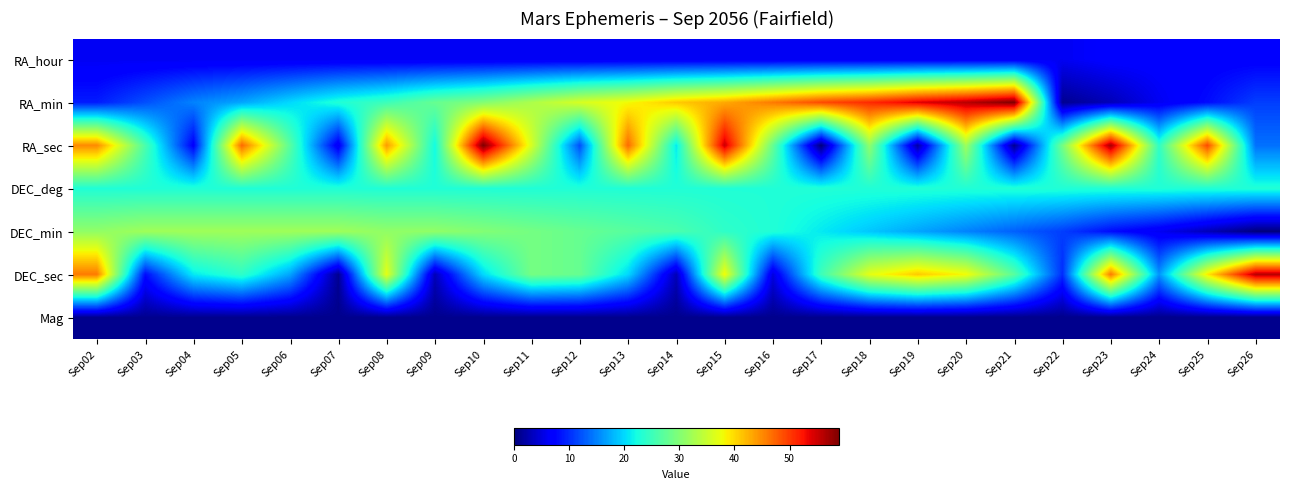

Reading left to right, extract all data points from this chart.

RA_hour: Sep02=6.0	Sep03=6.0	Sep04=6.0	Sep05=6.0	Sep06=6.0	Sep07=6.0	Sep08=6.0	Sep09=6.0	Sep10=6.0	Sep11=6.0	Sep12=6.0	Sep13=6.0	Sep14=6.0	Sep15=6.0	Sep16=6.0	Sep17=6.0	Sep18=6.0	Sep19=6.0	Sep20=6.0	Sep21=6.0	Sep22=6.0	Sep23=7.0	Sep24=7.0	Sep25=7.0	Sep26=7.0
RA_min: Sep02=9.0	Sep03=12.0	Sep04=15.0	Sep05=17.0	Sep06=20.0	Sep07=23.0	Sep08=25.0	Sep09=28.0	Sep10=30.0	Sep11=33.0	Sep12=36.0	Sep13=38.0	Sep14=41.0	Sep15=43.0	Sep16=46.0	Sep17=49.0	Sep18=51.0	Sep19=54.0	Sep20=56.0	Sep21=59.0	Sep22=1.0	Sep23=3.0	Sep24=6.0	Sep25=8.0	Sep26=11.0
RA_sec: Sep02=45.0	Sep03=26.0	Sep04=7.0	Sep05=47.0	Sep06=27.0	Sep07=6.0	Sep08=44.0	Sep09=22.0	Sep10=59.0	Sep11=36.0	Sep12=12.0	Sep13=47.0	Sep14=21.0	Sep15=55.0	Sep16=28.0	Sep17=0.0	Sep18=31.0	Sep19=2.0	Sep20=32.0	Sep21=1.0	Sep22=29.0	Sep23=57.0	Sep24=24.0	Sep25=49.0	Sep26=14.0
DEC_deg: Sep02=23.0	Sep03=23.0	Sep04=23.0	Sep05=23.0	Sep06=23.0	Sep07=23.0	Sep08=23.0	Sep09=23.0	Sep10=23.0	Sep11=23.0	Sep12=23.0	Sep13=23.0	Sep14=23.0	Sep15=23.0	Sep16=23.0	Sep17=23.0	Sep18=23.0	Sep19=23.0	Sep20=23.0	Sep21=23.0	Sep22=23.0	Sep23=23.0	Sep24=23.0	Sep25=23.0	Sep26=23.0
DEC_min: Sep02=31.0	Sep03=32.0	Sep04=32.0	Sep05=32.0	Sep06=32.0	Sep07=32.0	Sep08=31.0	Sep09=31.0	Sep10=30.0	Sep11=29.0	Sep12=28.0	Sep13=27.0	Sep14=26.0	Sep15=24.0	Sep16=23.0	Sep17=21.0	Sep18=19.0	Sep19=17.0	Sep20=15.0	Sep21=13.0	Sep22=11.0	Sep23=8.0	Sep24=6.0	Sep25=3.0	Sep26=0.0
DEC_sec: Sep02=46.0	Sep03=8.0	Sep04=21.0	Sep05=24.0	Sep06=17.0	Sep07=1.0	Sep08=37.0	Sep09=3.0	Sep10=20.0	Sep11=29.0	Sep12=28.0	Sep13=20.0	Sep14=3.0	Sep15=38.0	Sep16=5.0	Sep17=25.0	Sep18=37.0	Sep19=41.0	Sep20=38.0	Sep21=27.0	Sep22=10.0	Sep23=46.0	Sep24=16.0	Sep25=39.0	Sep26=56.0
Mag: Sep02=0.9	Sep03=0.9	Sep04=0.9	Sep05=0.8	Sep06=0.8	Sep07=0.8	Sep08=0.8	Sep09=0.8	Sep10=0.8	Sep11=0.8	Sep12=0.8	Sep13=0.8	Sep14=0.8	Sep15=0.8	Sep16=0.8	Sep17=0.8	Sep18=0.8	Sep19=0.8	Sep20=0.7	Sep21=0.7	Sep22=0.7	Sep23=0.7	Sep24=0.7	Sep25=0.7	Sep26=0.7